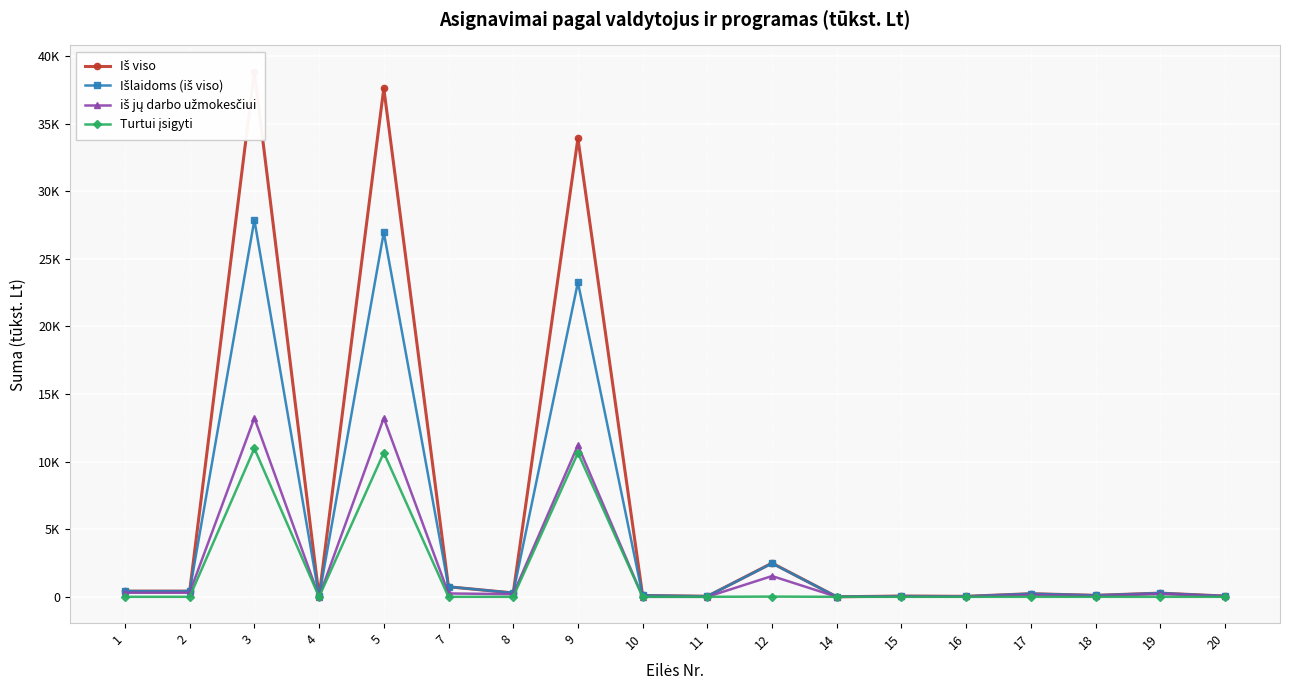

At which label does iš jų darbo užmokesčiui reach its peak?

3